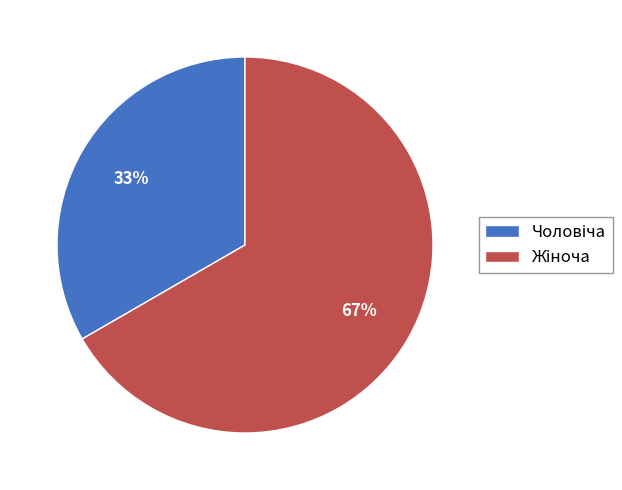

Is there a majority slice in this chart?

Yes